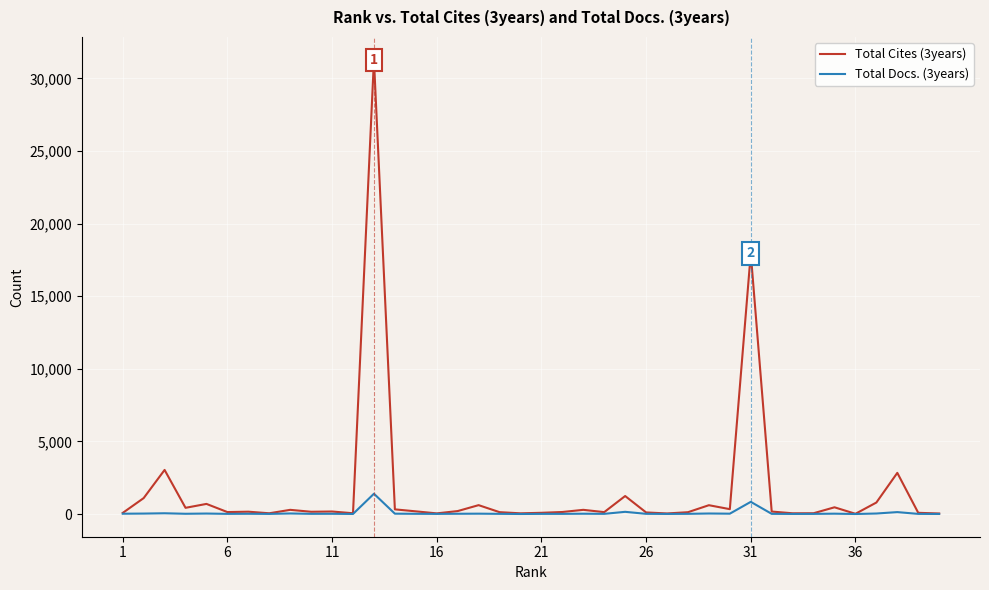

Which series has the widest spread of values?

Total Cites (3years)